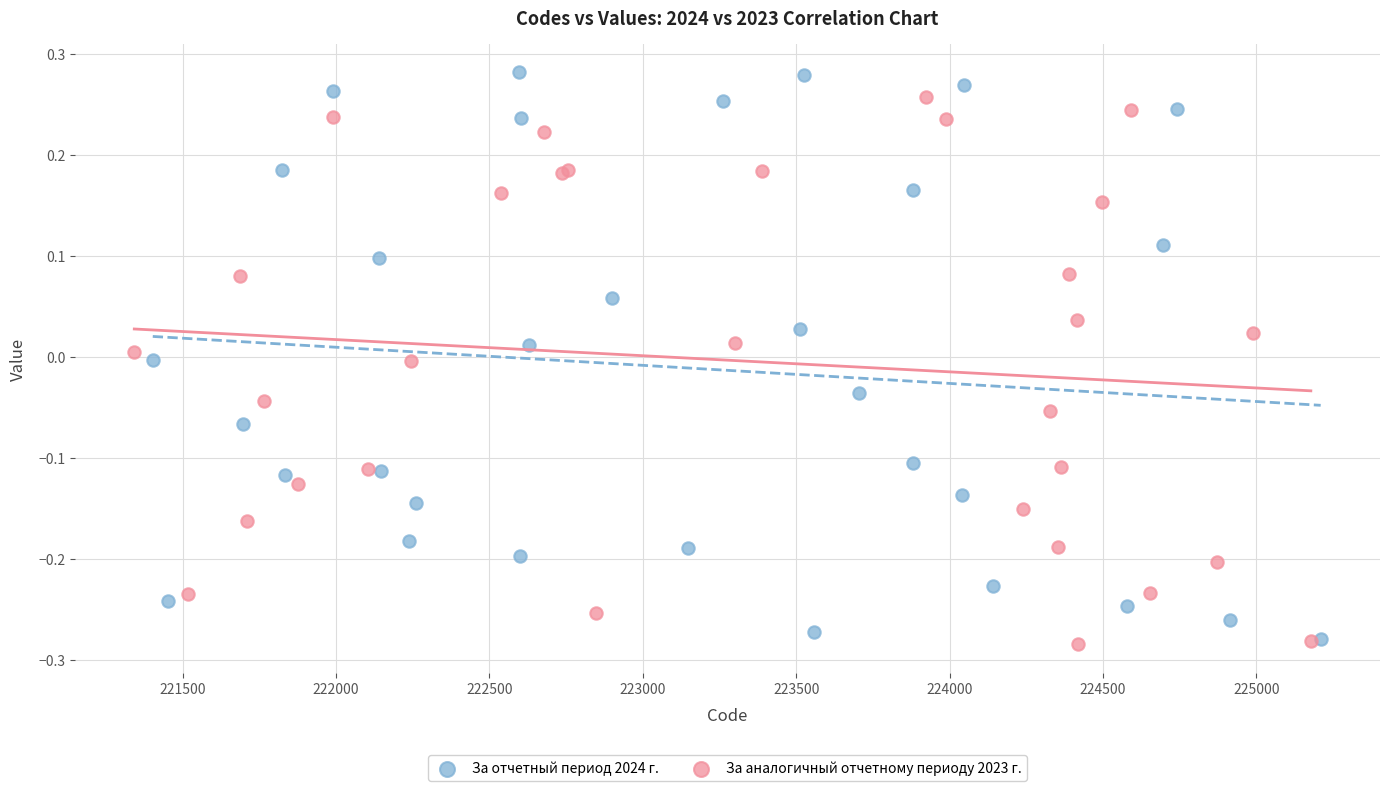

Which series contains the highest Y value?

За отчетный период 2024 г.